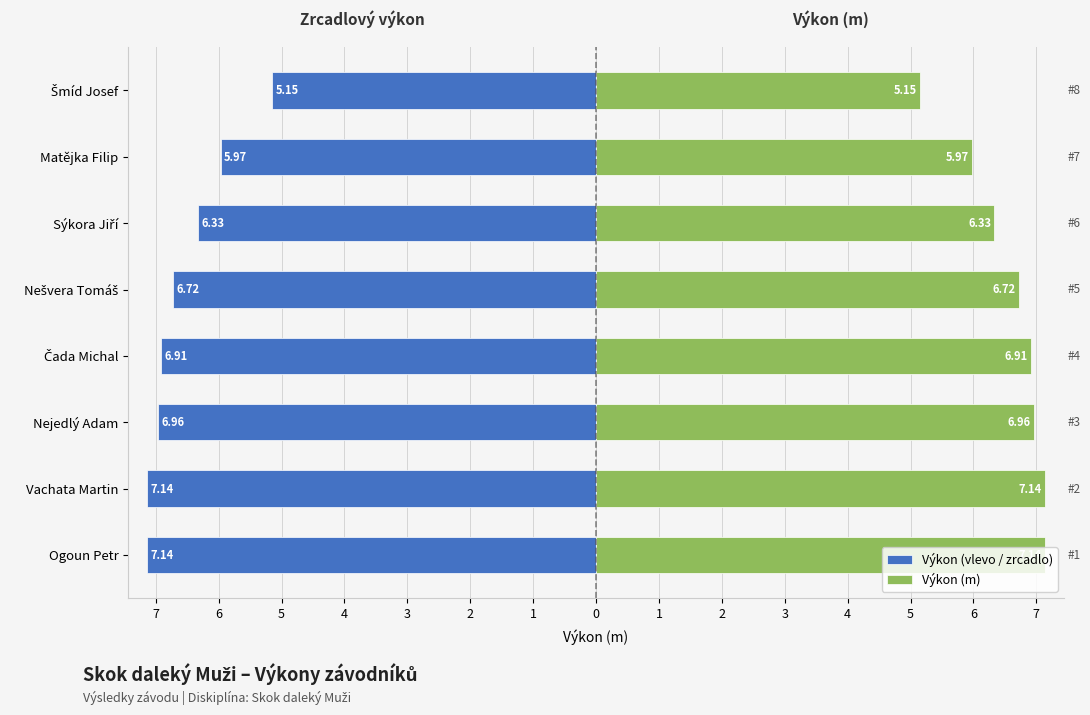

Where does the Výkon (vlevo / zrcadlo) series first go above -6?

Matějka Filip